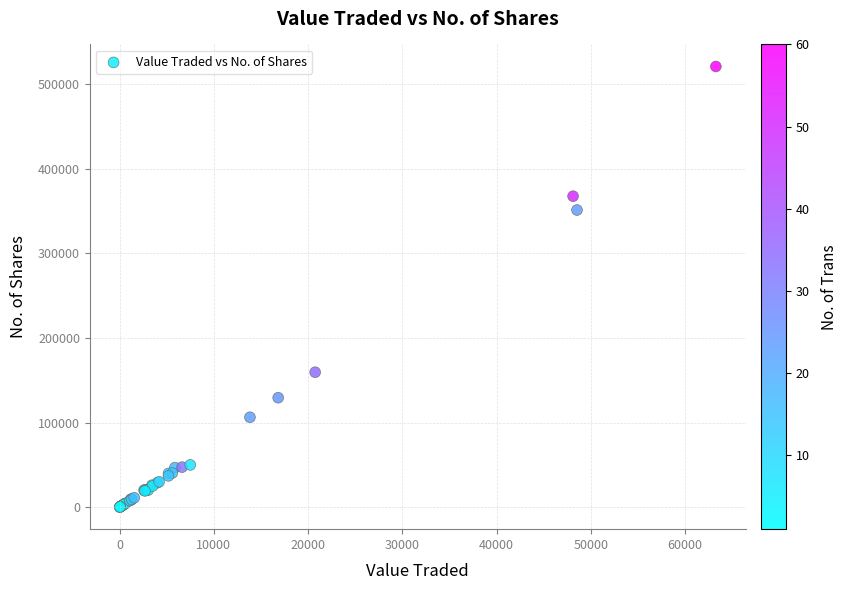

What Y value in the scatter plot is closest to 260588?

351381